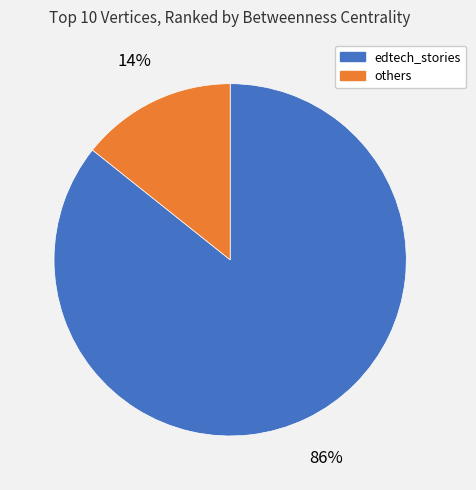

The others slice represents 28% of the pie. True or false?

False